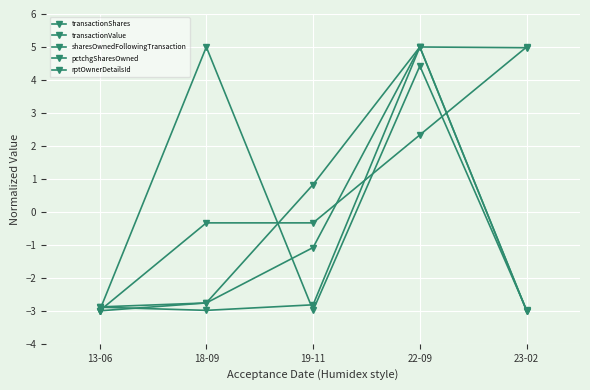

List the labels in order of rptOwnerDetailsId value, largest first.

23-02, 22-09, 18-09, 19-11, 13-06